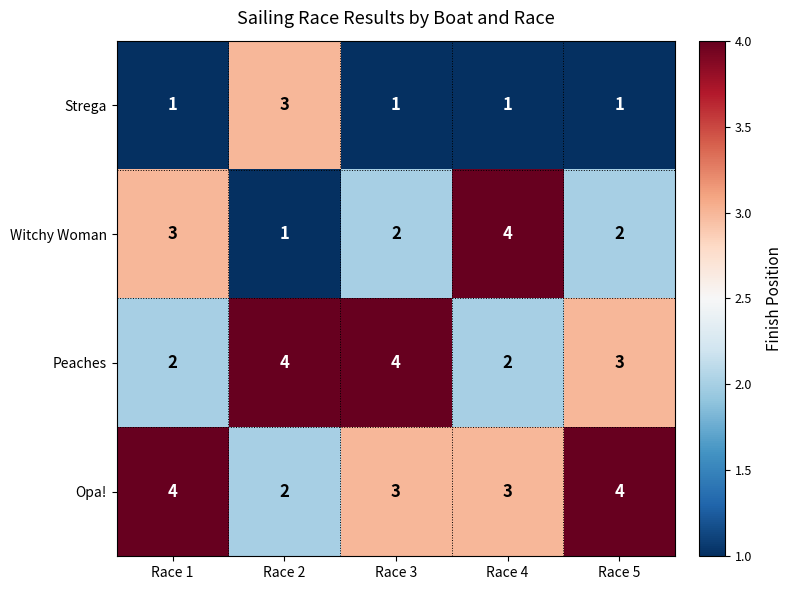

Count the Witchy Woman values in the range 2 to 3.

3